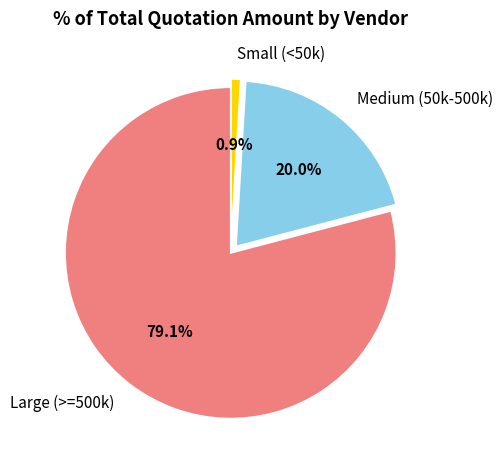

Count the number of slices in the pie.

3